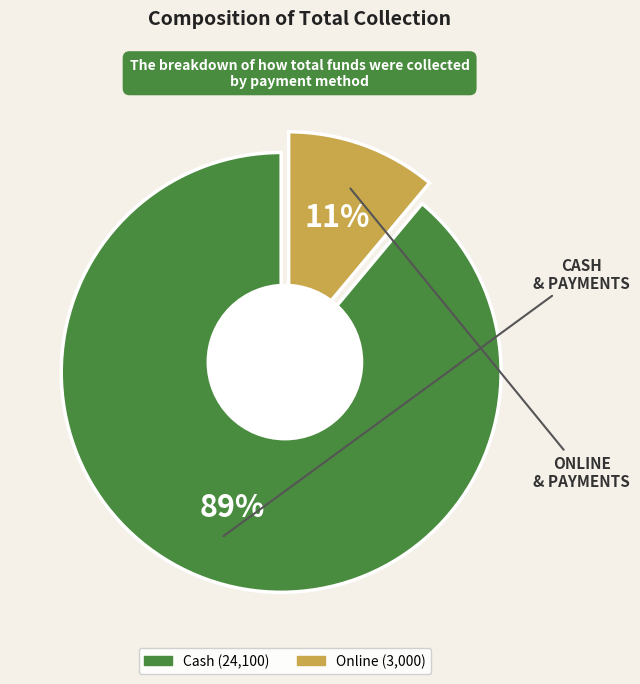

Which category has the biggest portion of the pie?

Cash